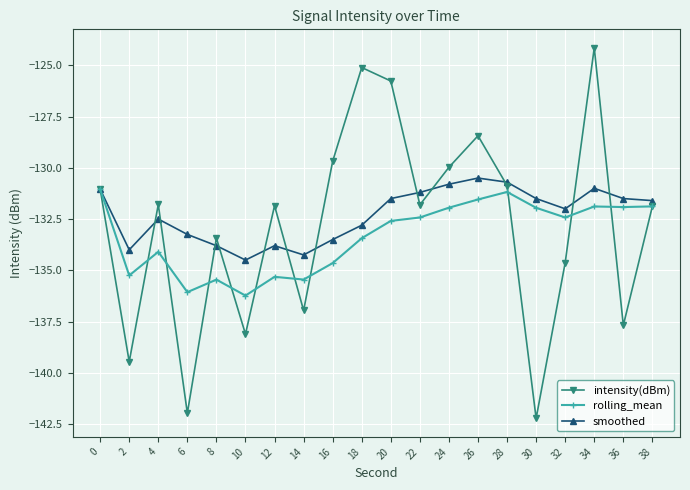

Does the chart have visible grid lines?

Yes